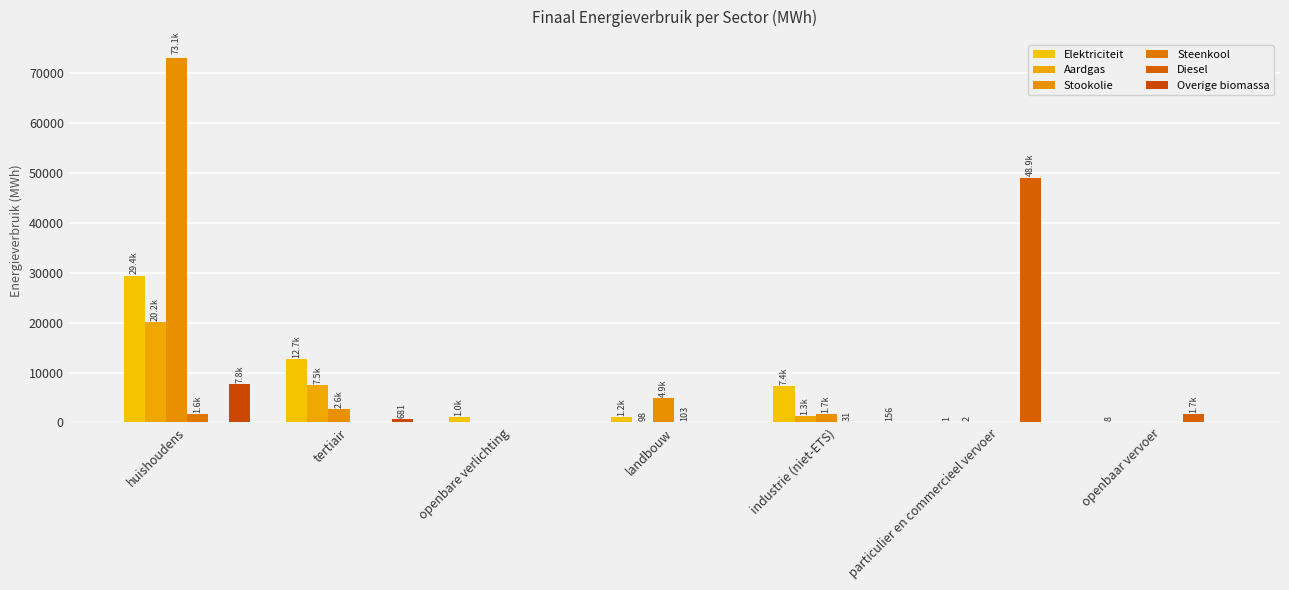

Rank the categories by Overige biomassa value from lowest to highest.

openbare verlichting, landbouw, particulier en commercieel vervoer, openbaar vervoer, industrie (niet-ETS), tertiair, huishoudens